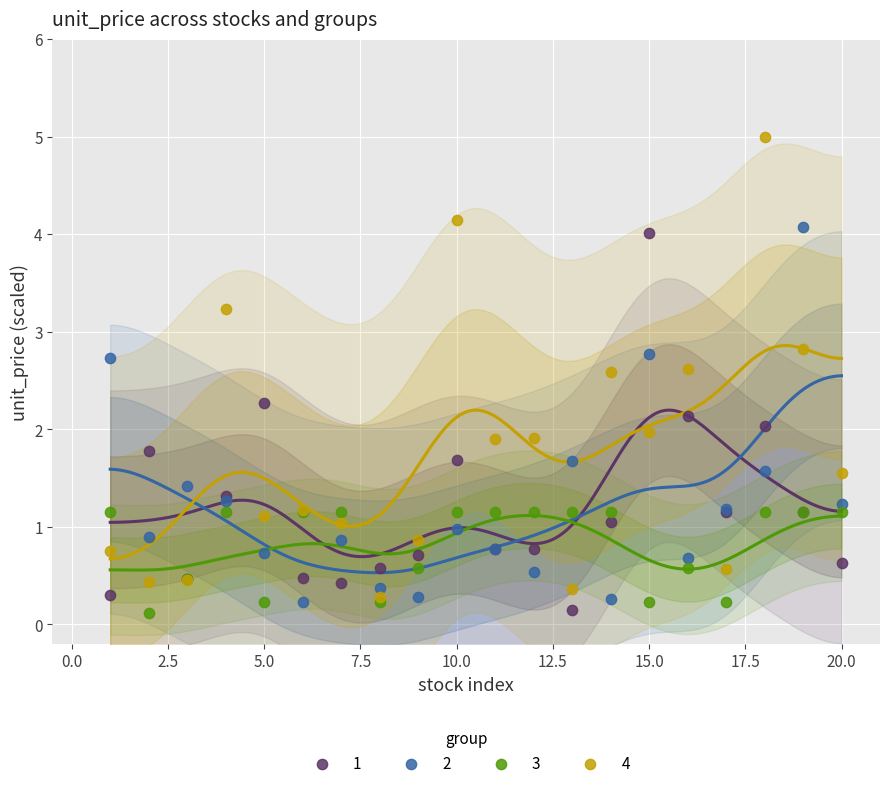

Which series contains the highest Y value?

4